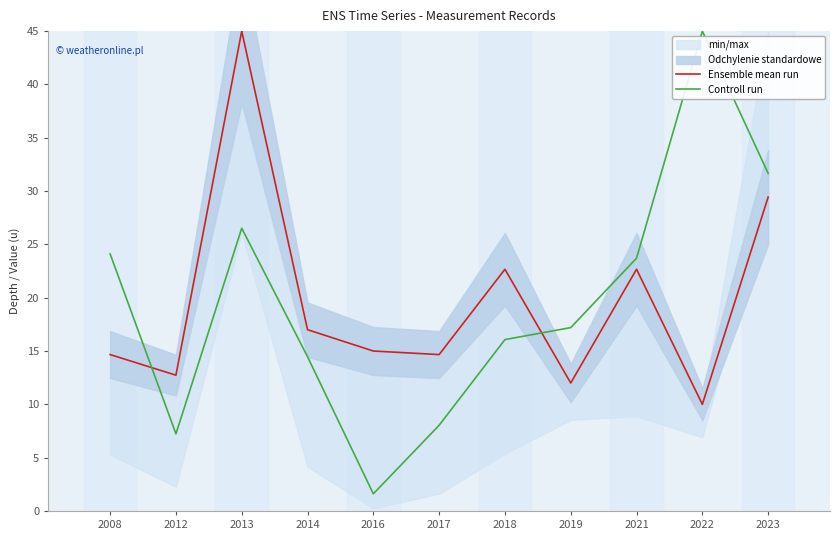

What is the value of the Controll run point at the 10th from the left?

45.0